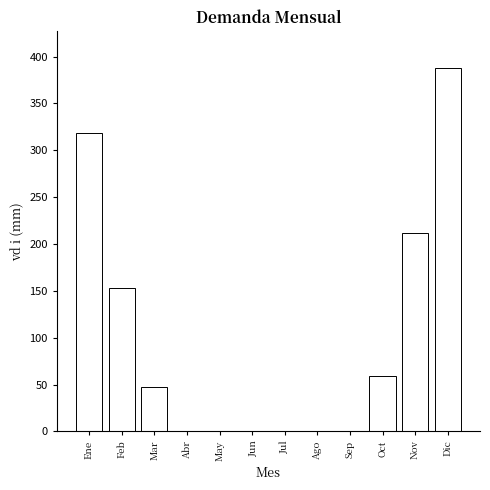

Reading left to right, extract all data points from this chart.

Ene=318	Feb=153	Mar=47	Abr=0	May=0	Jun=0	Jul=0	Ago=0	Sep=0	Oct=59	Nov=212	Dic=388